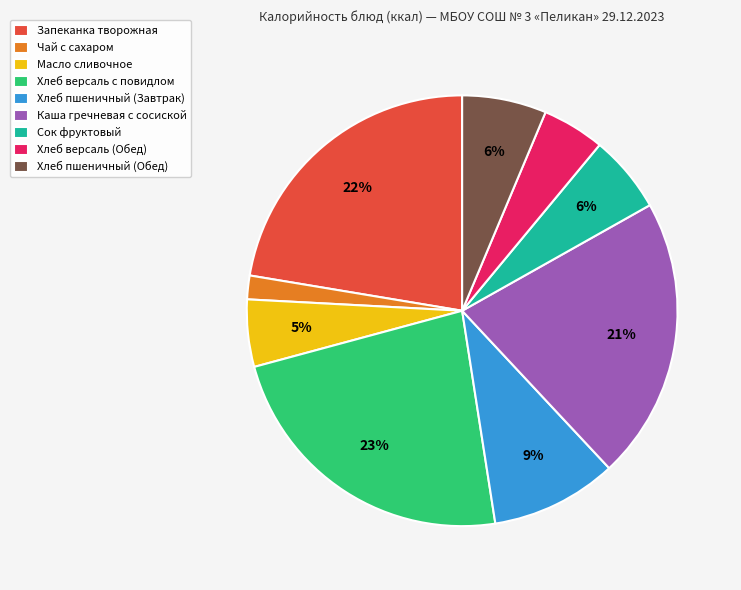

Is the sum of Хлеб пшеничный (Обед) and Каша гречневая с сосиской greater than half?

No